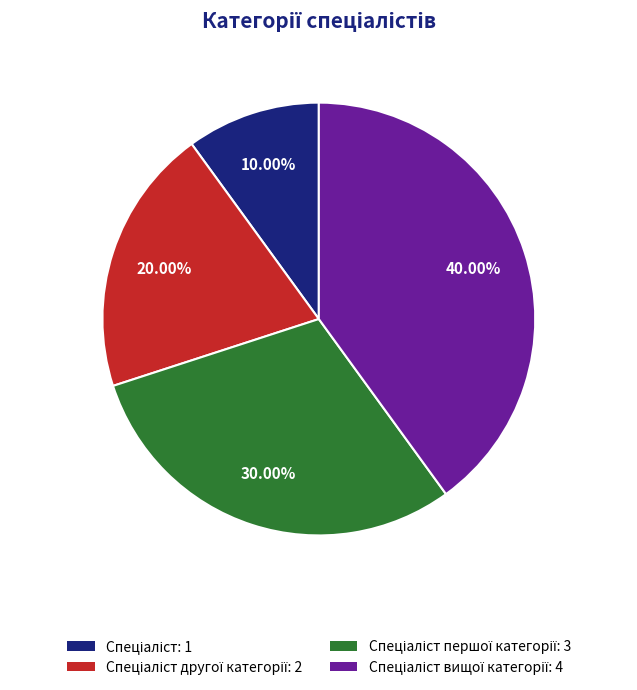

How many slices are in this pie chart?

4